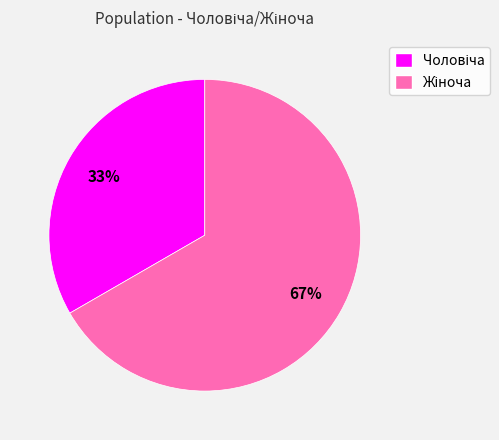

Does any single category account for the majority?

Yes